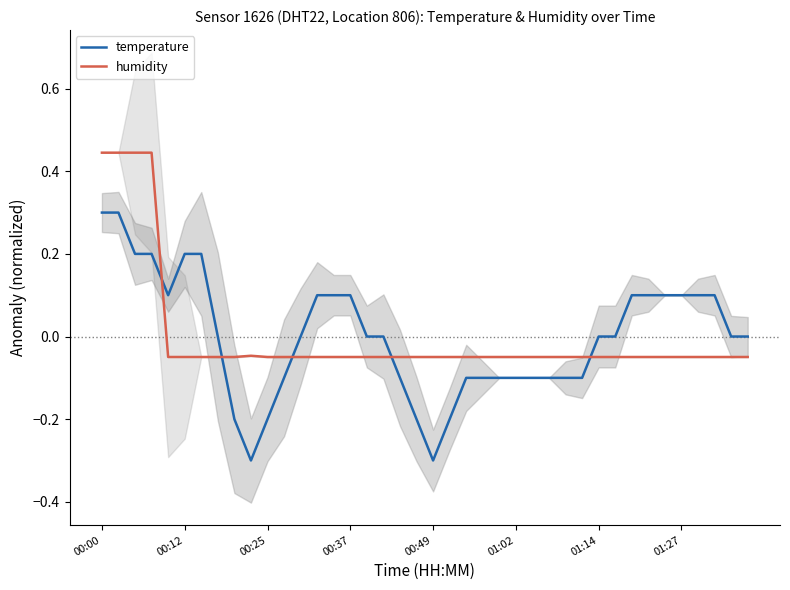

Where does the humidity series first go above 0?

00:00